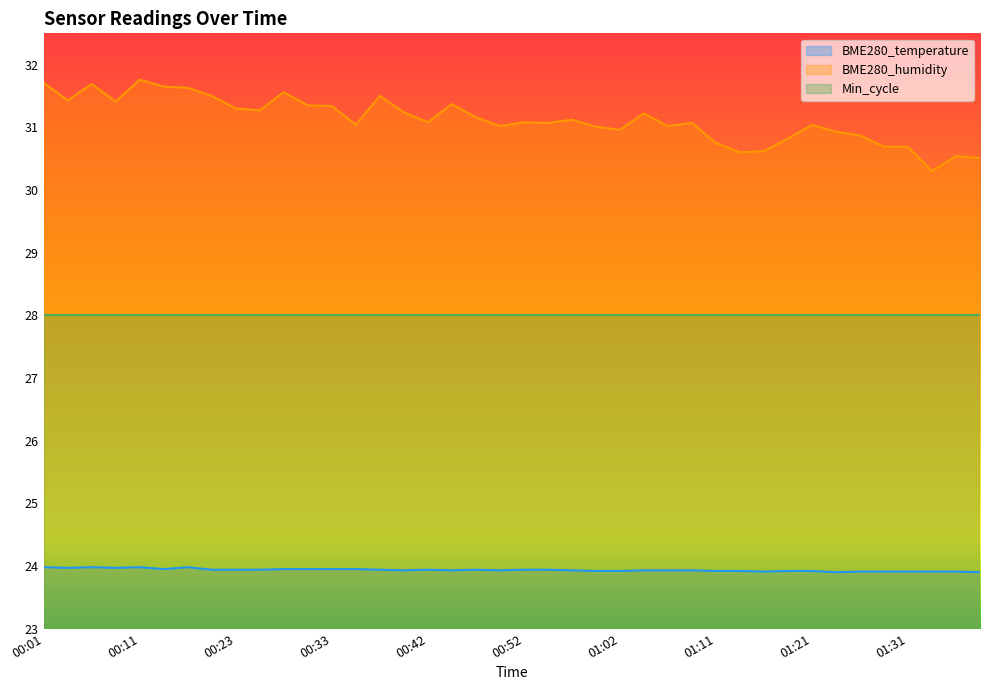

What is the sum of the BME280_temperature values at 01:19 and 00:23?

47.9